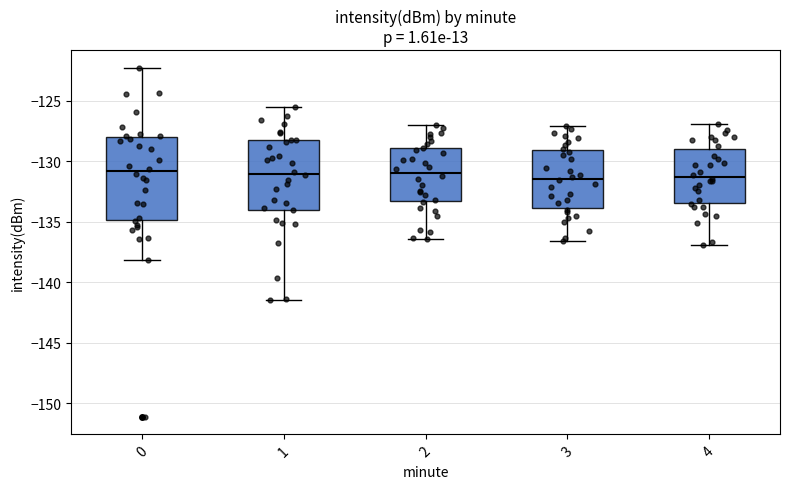

Reading left to right, read every box against the y-axis: the position of its median line, the range the box covers, and the ends of its whiskers. The values are not printed on the chart, so give them approximately, as read against the axis.

0: median -131.0, box -135.0 to -128.0, whiskers -138.0 to -122.5
1: median -131.0, box -134.0 to -128.5, whiskers -141.5 to -125.5
2: median -131.0, box -133.5 to -129.0, whiskers -136.5 to -127.0
3: median -131.5, box -134.0 to -129.0, whiskers -136.5 to -127.0
4: median -131.5, box -133.5 to -129.0, whiskers -137.0 to -127.0